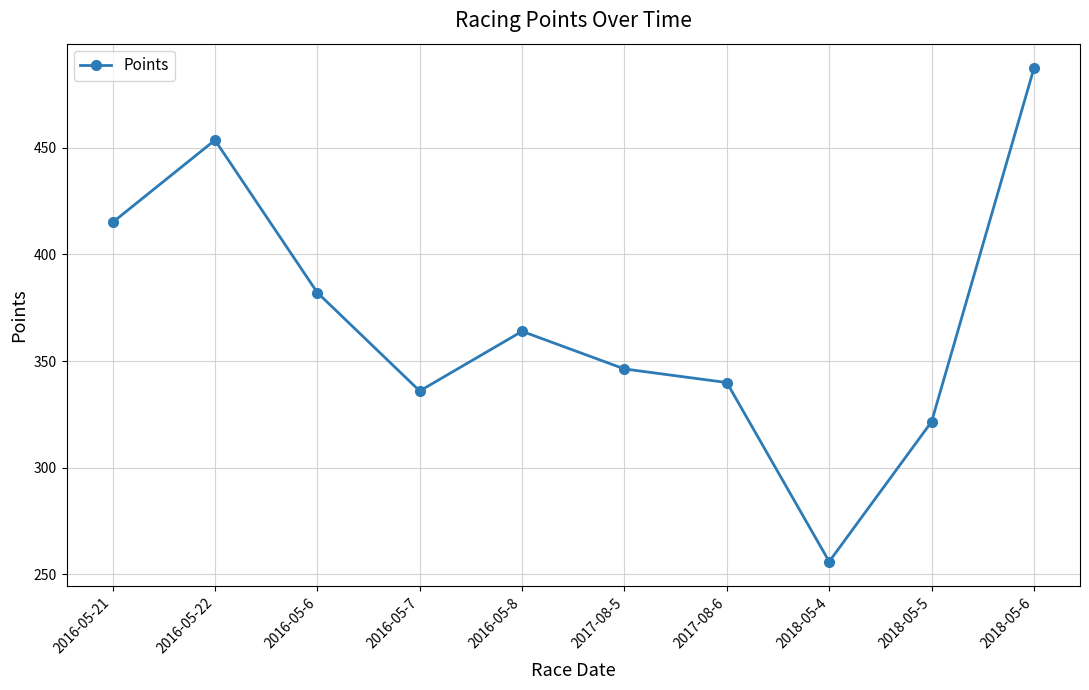

The value at 2018-05-6 is 487.3. True or false?

True